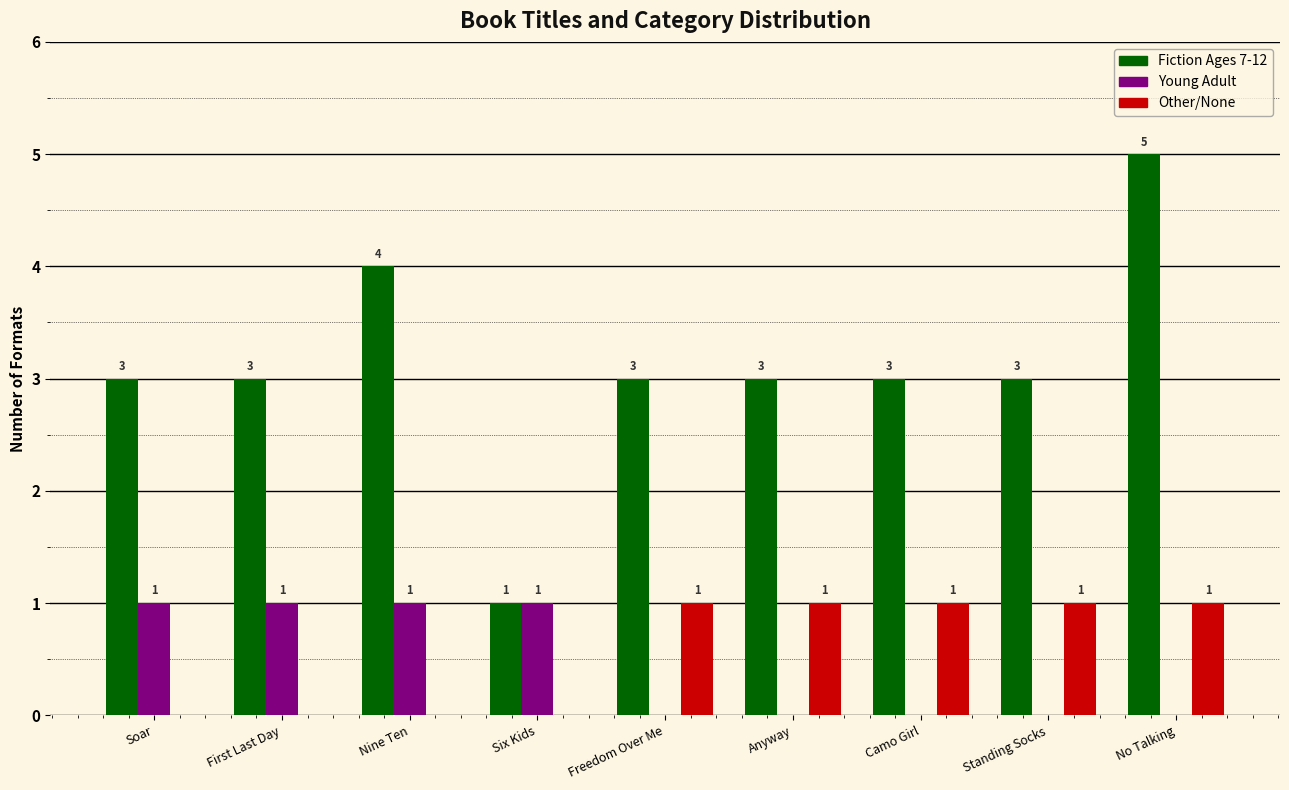

What is the approximate value of Fiction Ages 7-12 at First Last Day?

3